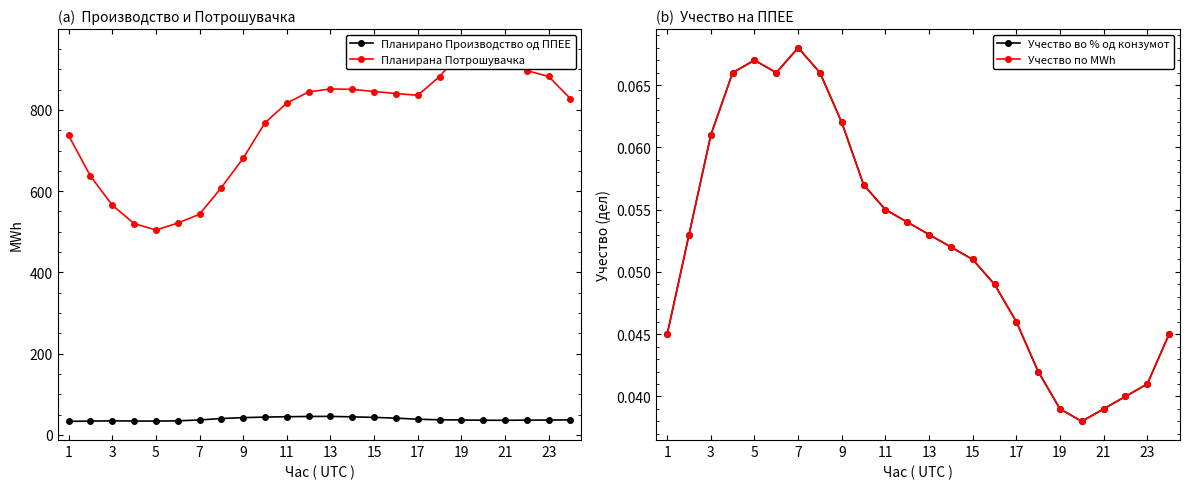

The value of Планирано Производство од ППЕЕ at 11 is 44.8. True or false?

True